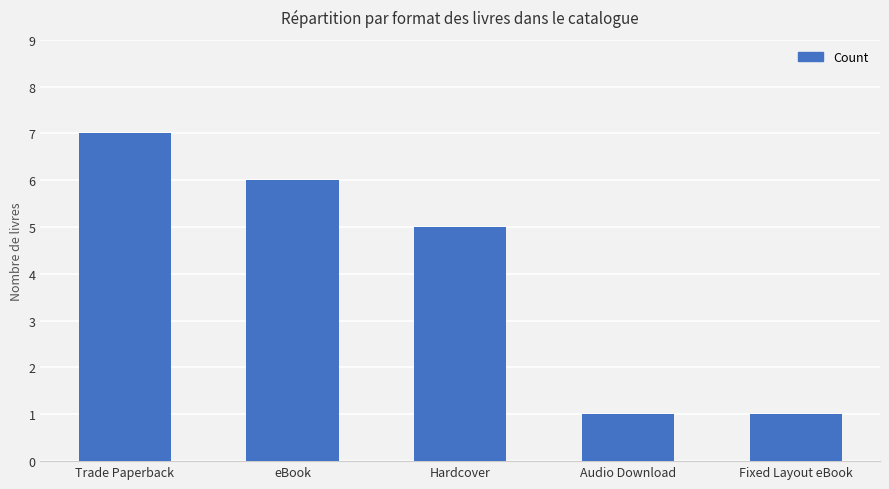

At which label does the data first exceed 5?

Trade Paperback